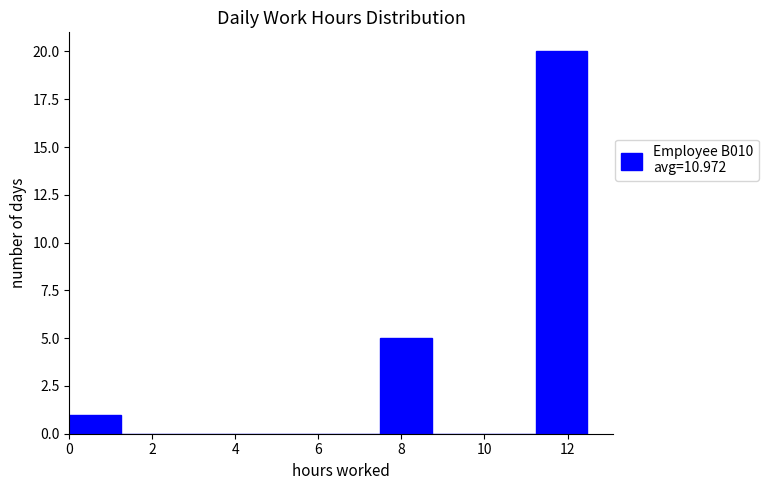

Which range on the x-axis has the tallest bar?

11.2 to 12.4